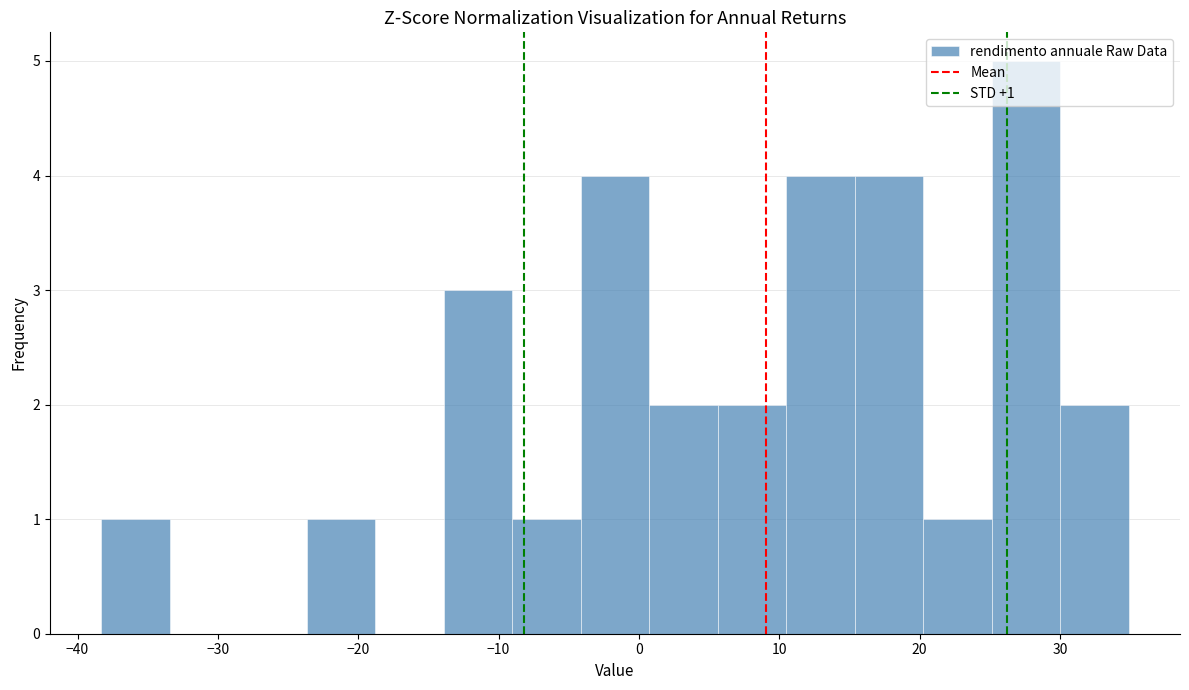

Which range on the x-axis has the tallest bar?

25 to 30